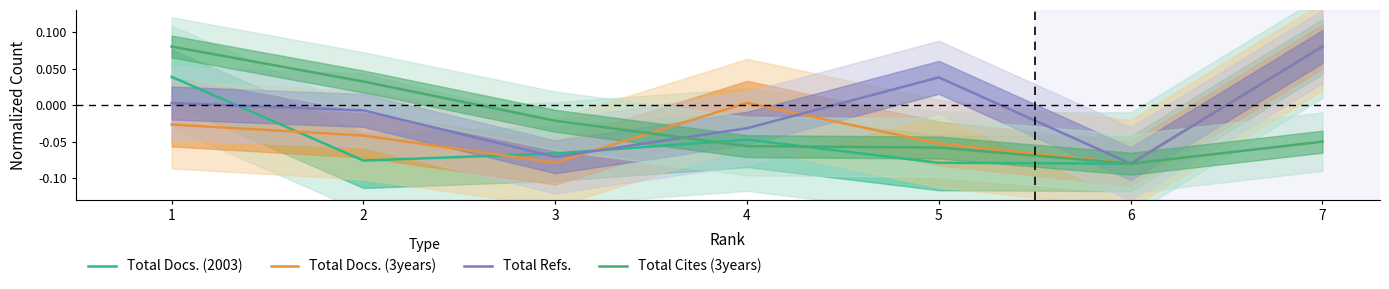

Does the chart have visible grid lines?

No